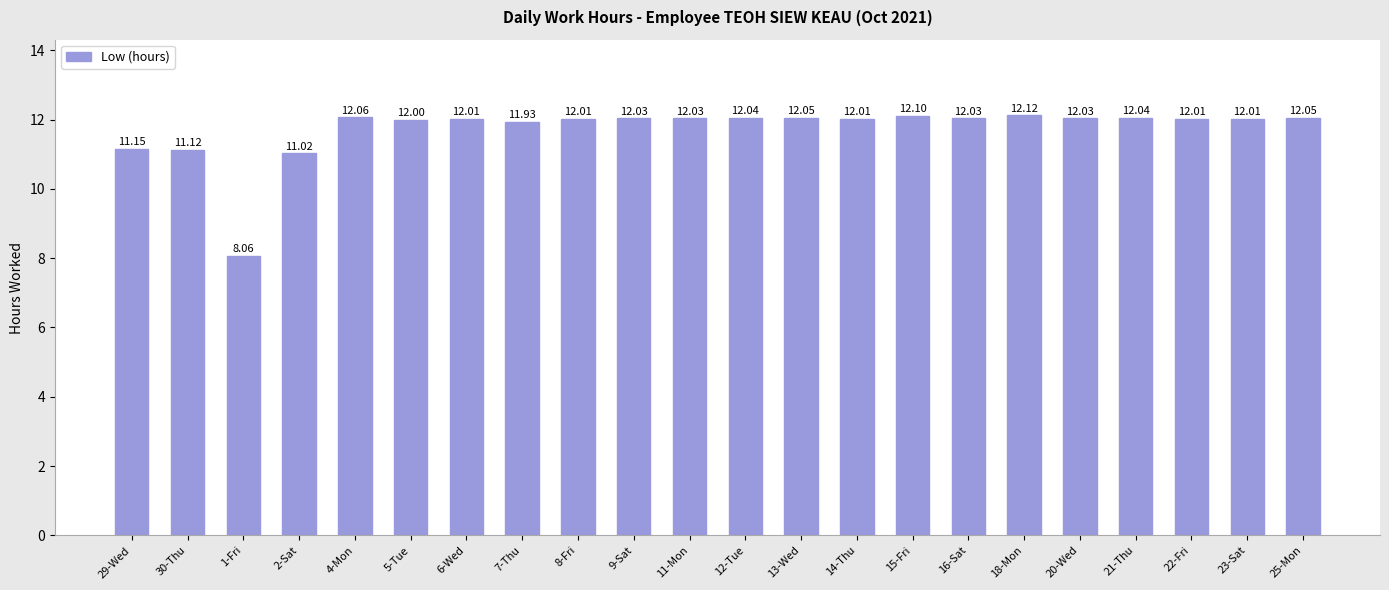

Are the bars grouped side by side (vs. stacked)?

No